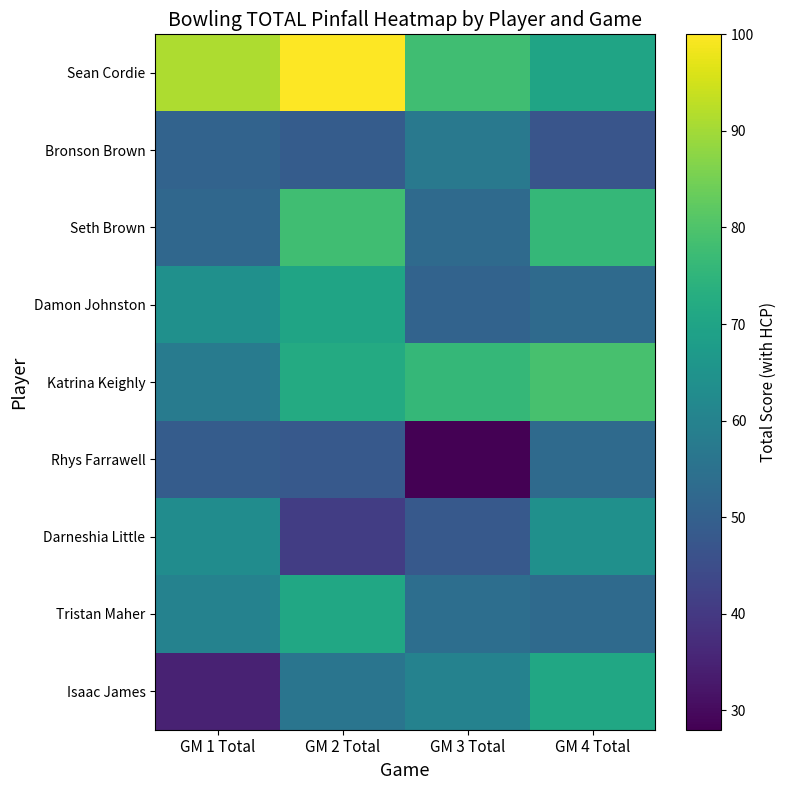

List the series in order of their peak value, lowest first.

Rhys Farrawell, Bronson Brown, Darneshia Little, Damon Johnston, Tristan Maher, Isaac James, Seth Brown, Katrina Keighly, Sean Cordie